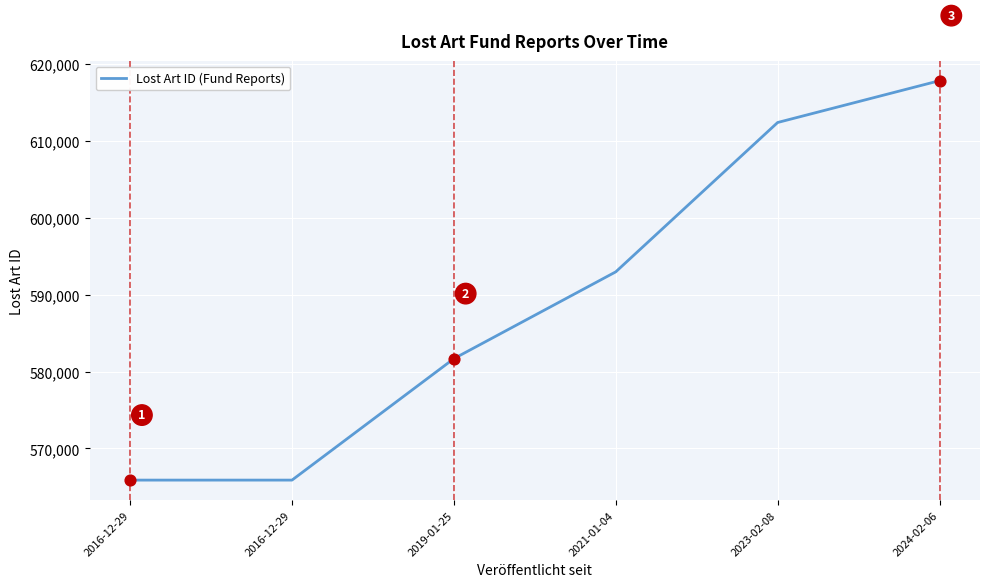

Which has a higher value, 2023-02-08 or 2024-02-06?

2024-02-06